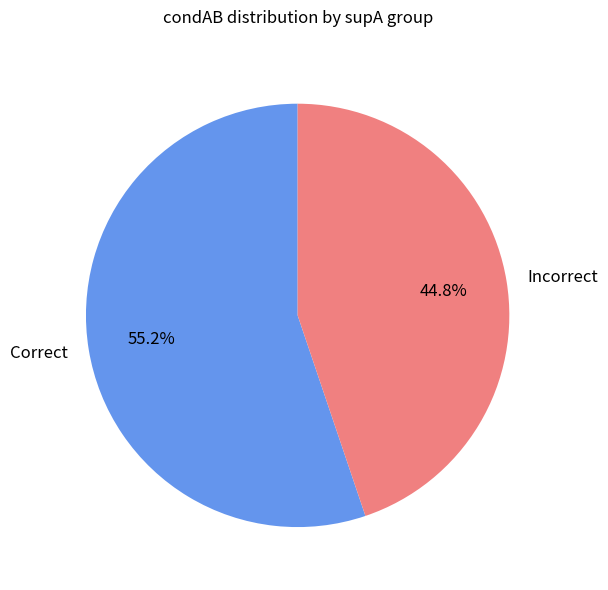

Approximately how many times larger is the value at Incorrect compared to Correct?

0.8